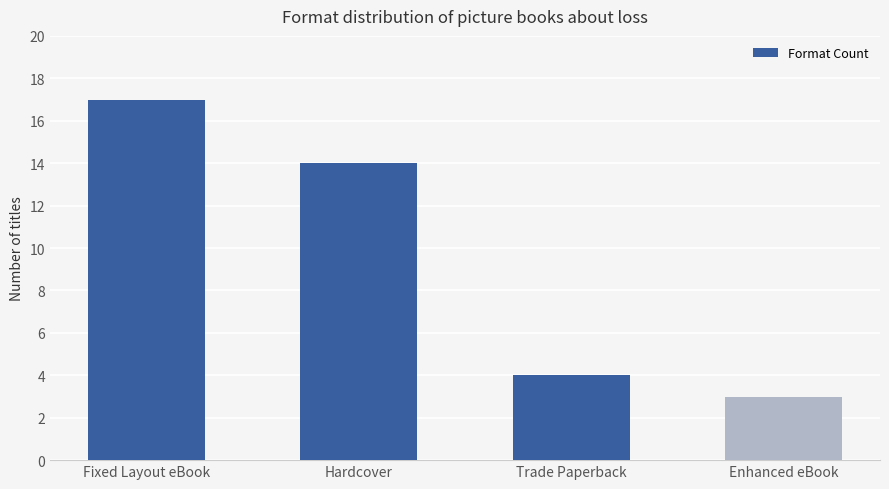

Read the value at Hardcover, to the nearest 5.

15